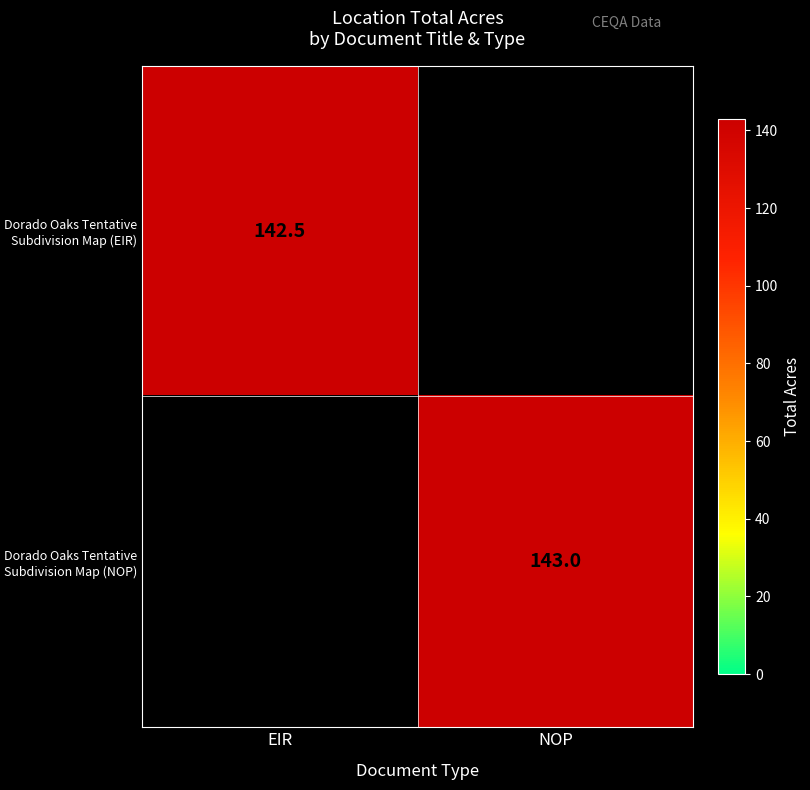

The value of Dorado Oaks Tentative Subdivision Map (EIR) at EIR is 234.8. True or false?

False